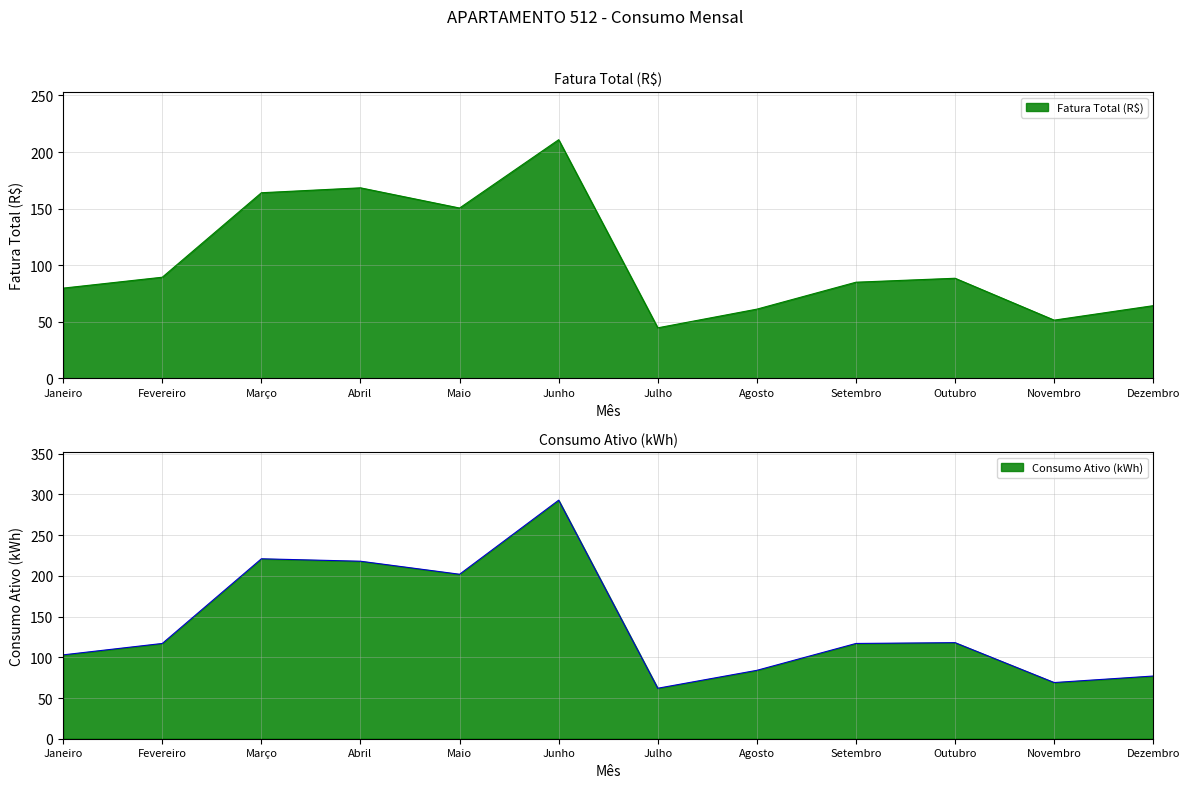

What is the average value of the Consumo Ativo (kWh) series?

140